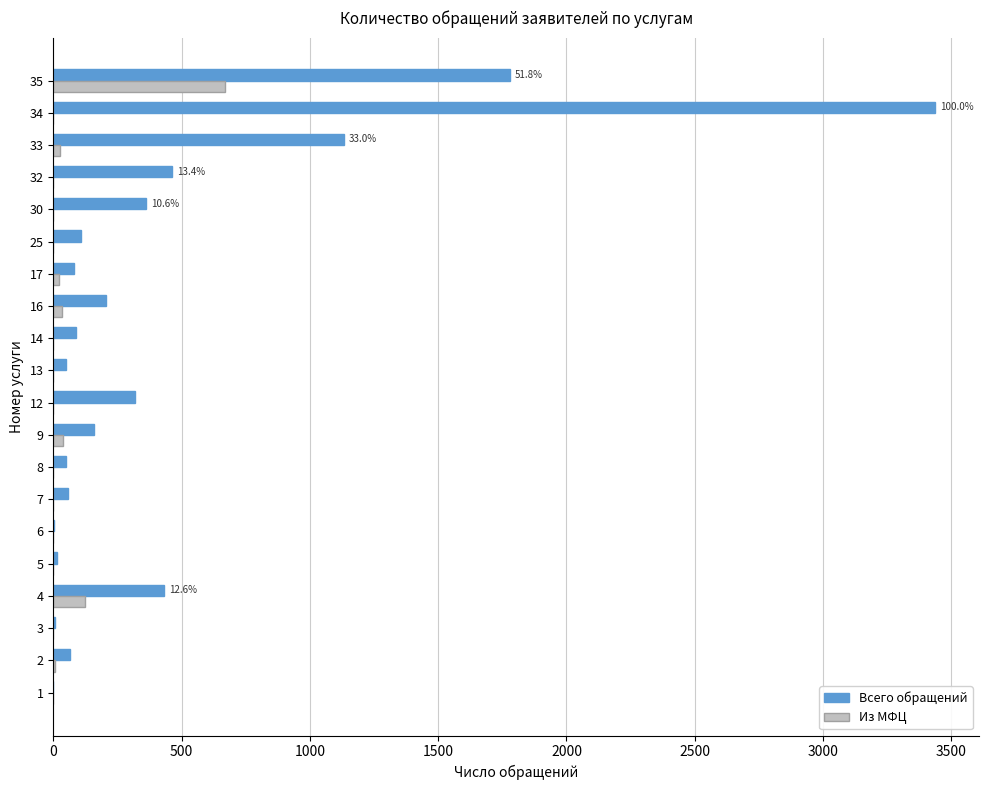

The value of Всего обращений at 16 is 205. True or false?

True